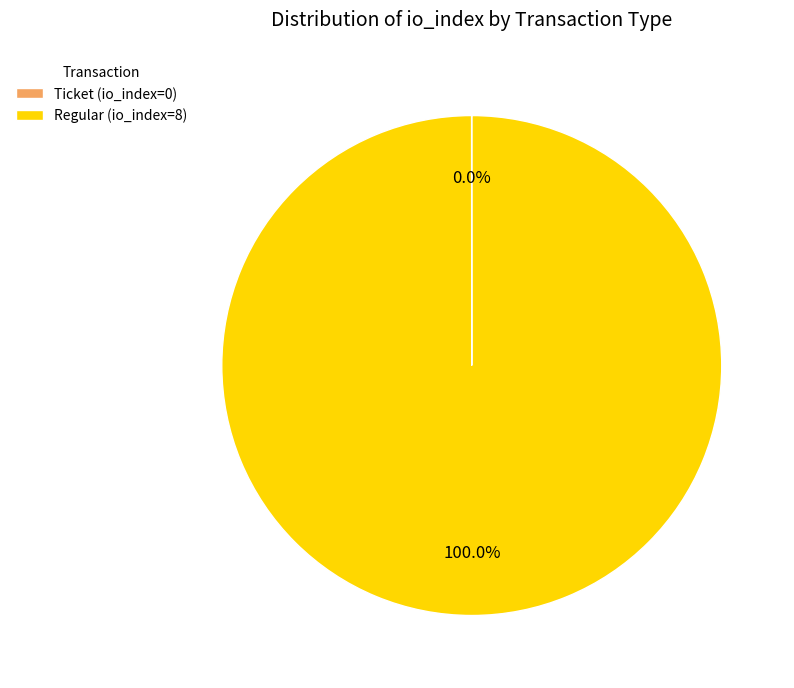

What is the largest slice in the pie chart?

Regular (io_index=8)